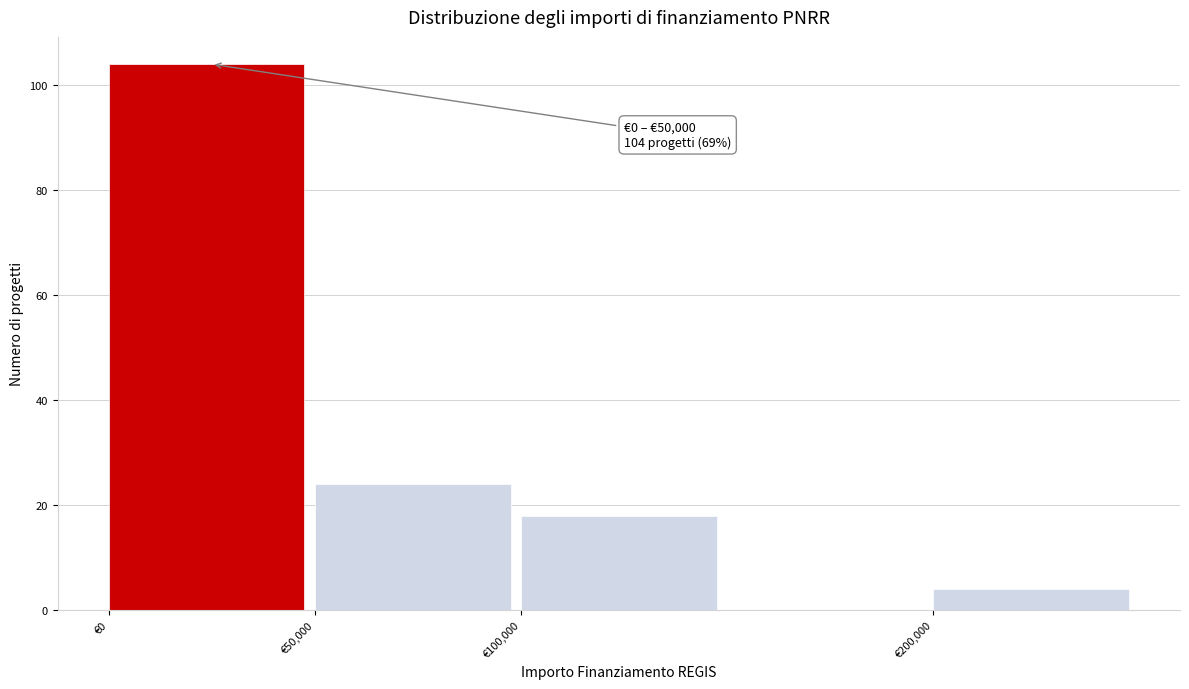

Which range on the x-axis has the tallest bar?

0 to 50000